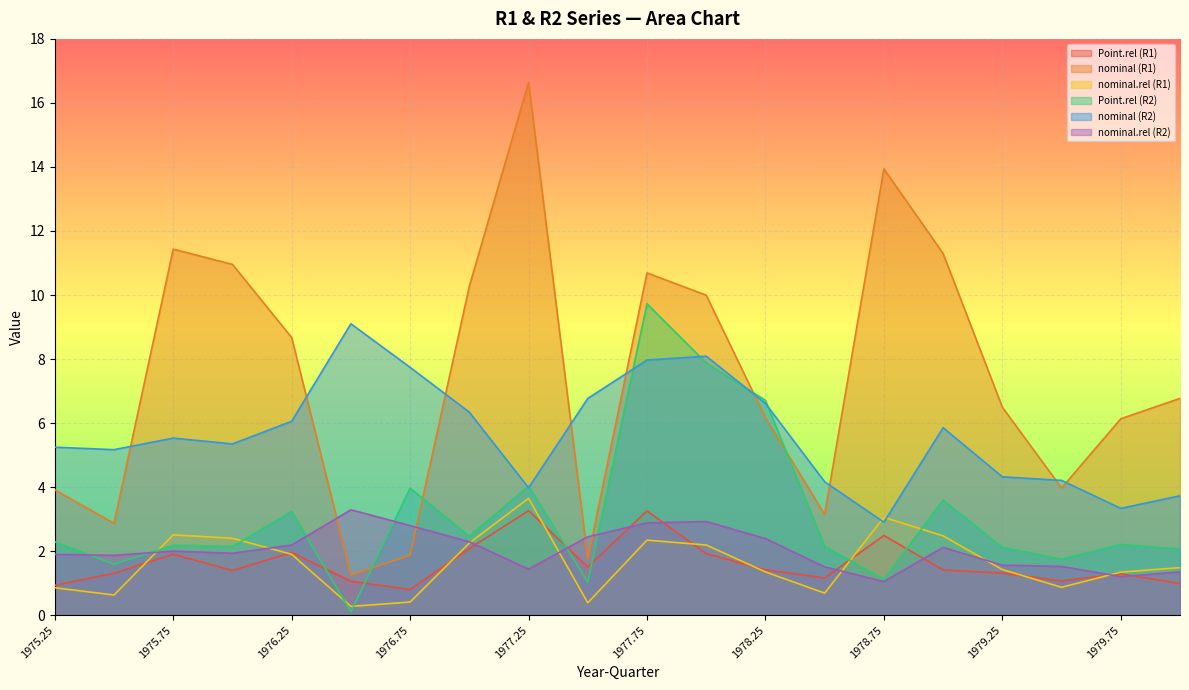

Reading right to left, extract all data points from this chart.

Point.rel (R1): 1.0	1.3	1.1	1.3	1.4	2.5	1.2	1.4	1.9	3.3	1.5	3.3	2.1	0.8	1.1	2.0	1.4	1.9	1.3	0.9
nominal (R1): 6.8	6.1	4.0	6.5	11.3	13.9	3.1	6.2	10.0	10.7	1.8	16.6	10.3	1.9	1.3	8.7	11.0	11.4	2.9	3.9
nominal.rel (R1): 1.5	1.3	0.9	1.4	2.5	3.1	0.7	1.4	2.2	2.3	0.4	3.7	2.3	0.4	0.3	1.9	2.4	2.5	0.6	0.9
Point.rel (R2): 2.1	2.2	1.8	2.1	3.6	1.1	2.1	6.7	7.9	9.7	1.0	4.0	2.5	4.0	0.1	3.2	2.1	2.2	1.6	2.3
nominal (R2): 1.3	1.2	1.5	1.6	2.1	1.1	1.5	2.4	2.9	2.9	2.4	1.4	2.3	2.8	3.3	2.2	1.9	2.0	1.9	1.9
nominal.rel (R2): 3.7	3.3	4.2	4.3	5.9	2.9	4.2	6.6	8.1	8.0	6.8	4.0	6.3	7.7	9.1	6.1	5.3	5.5	5.2	5.2